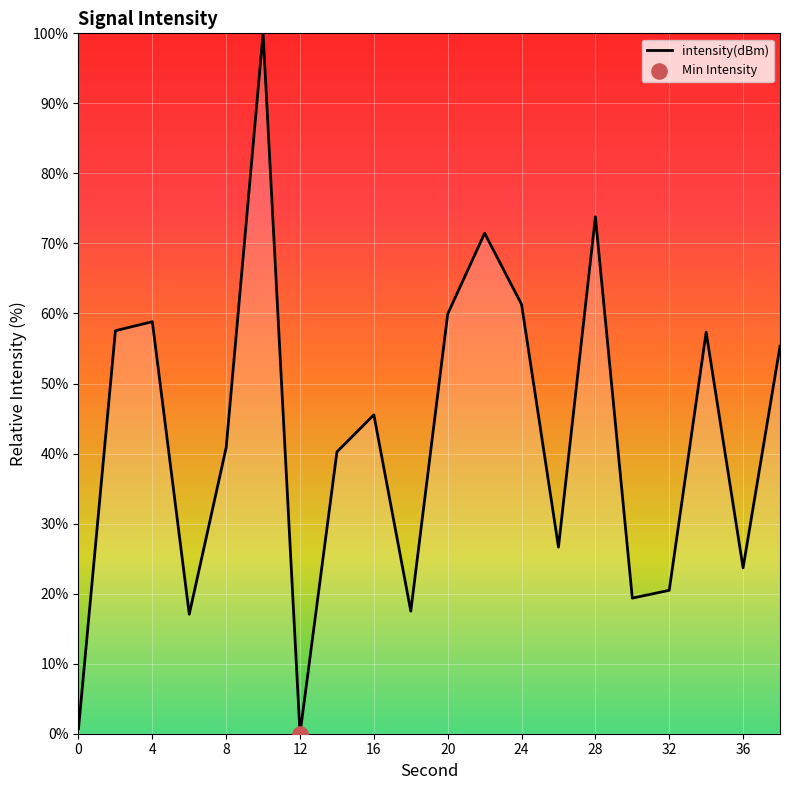

What is the maximum value shown in the chart?

100.0